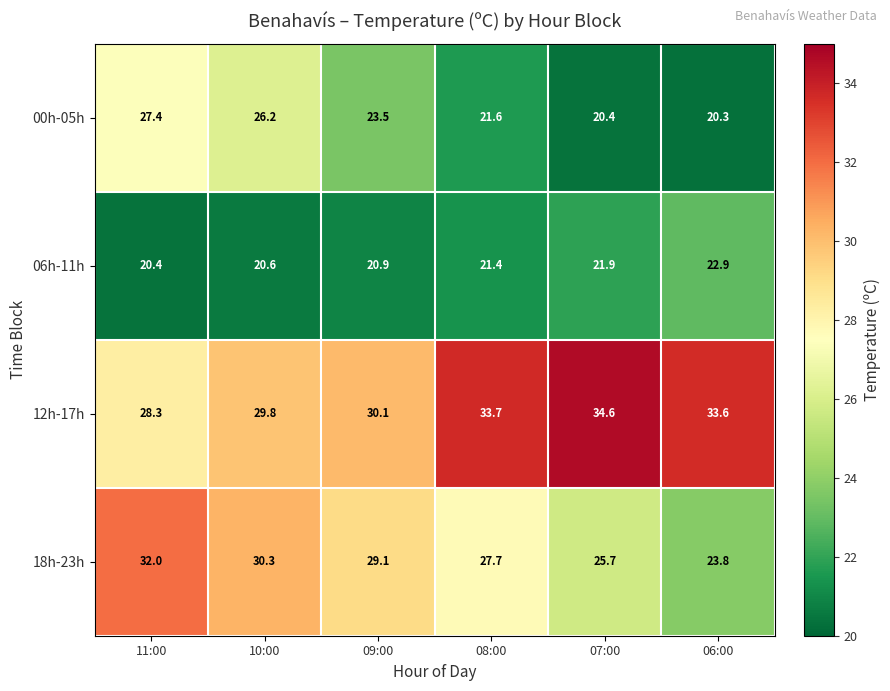

Reading left to right, extract all data points from this chart.

00h-05h: 11:00=27.4	10:00=26.2	09:00=23.5	08:00=21.6	07:00=20.4	06:00=20.3
06h-11h: 11:00=20.4	10:00=20.6	09:00=20.9	08:00=21.4	07:00=21.9	06:00=22.9
12h-17h: 11:00=28.3	10:00=29.8	09:00=30.1	08:00=33.7	07:00=34.6	06:00=33.6
18h-23h: 11:00=32.0	10:00=30.3	09:00=29.1	08:00=27.7	07:00=25.7	06:00=23.8